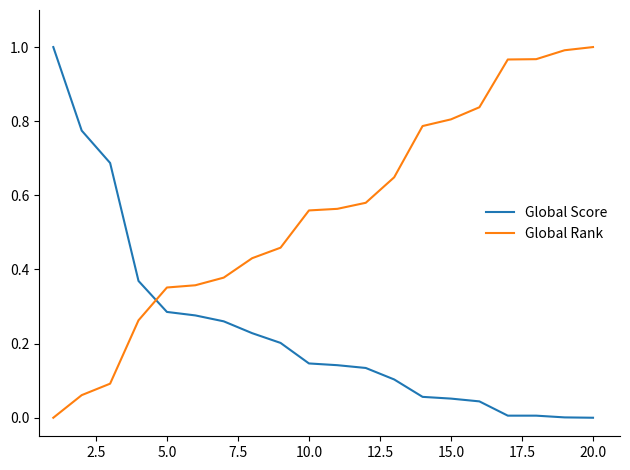

Which series has the largest total across all categories?

Global Rank